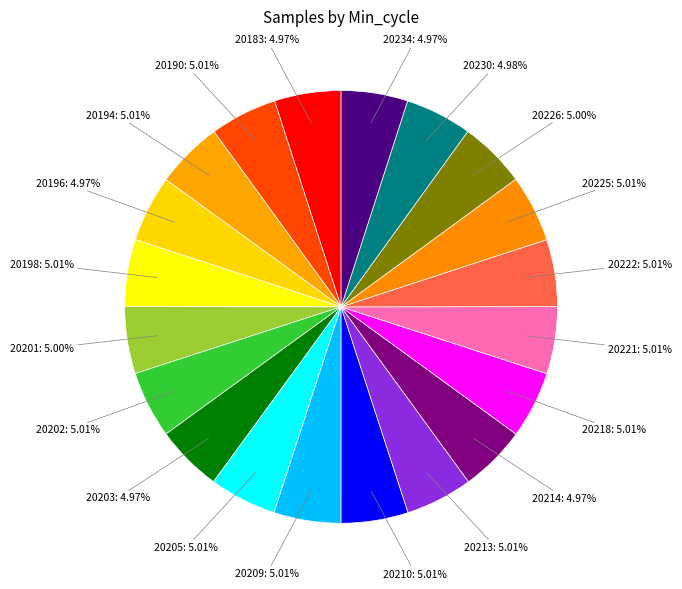

What is the ratio of the value at 20221 to the value at 20190?

1.0